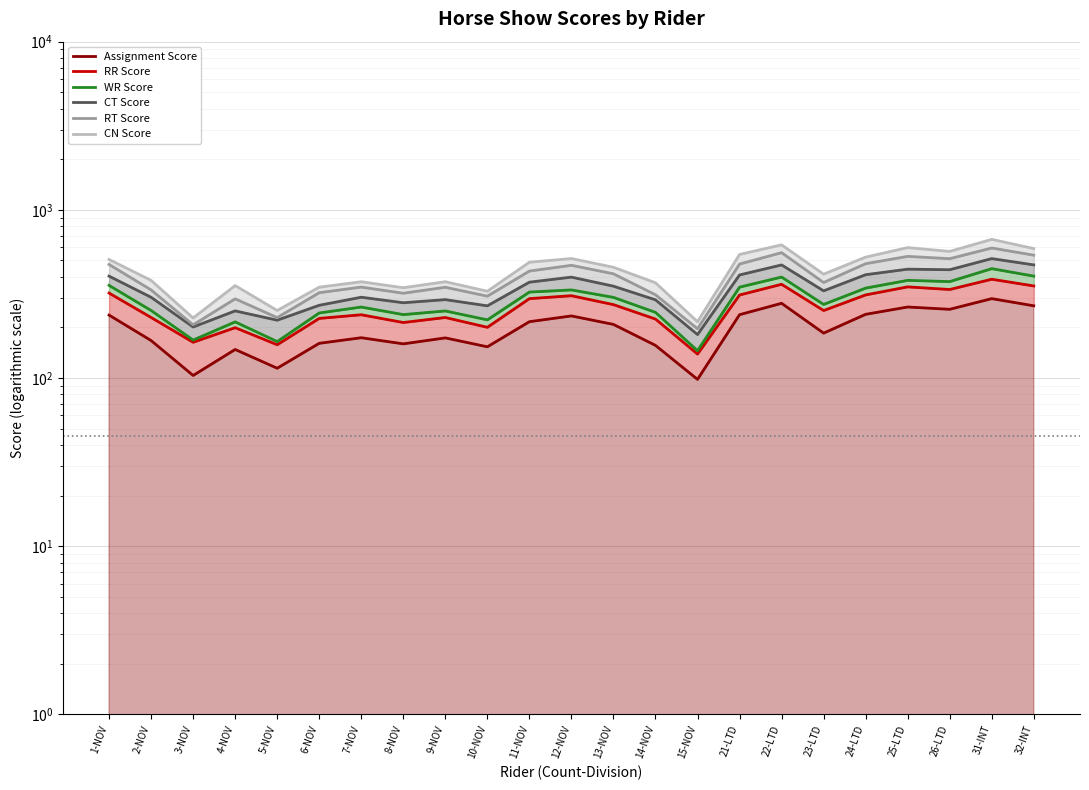

How many interior local valleys does the WR Score series have?

7